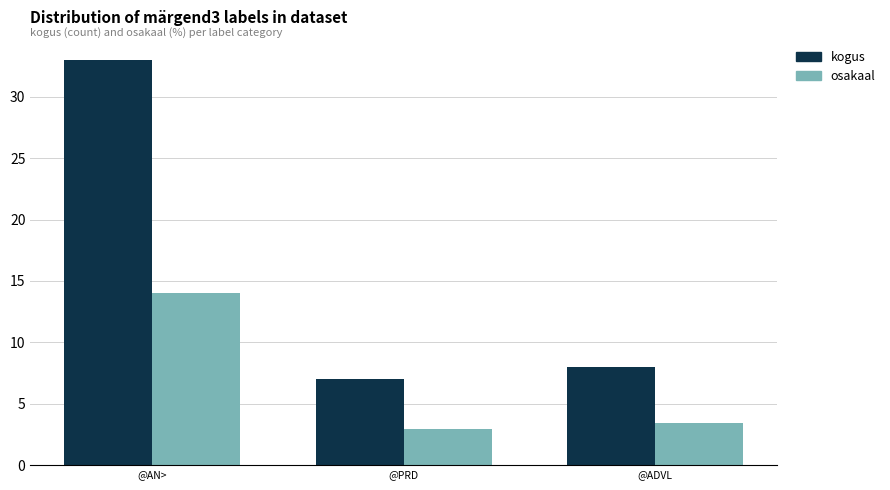

What is the maximum value shown in the chart?

33.0